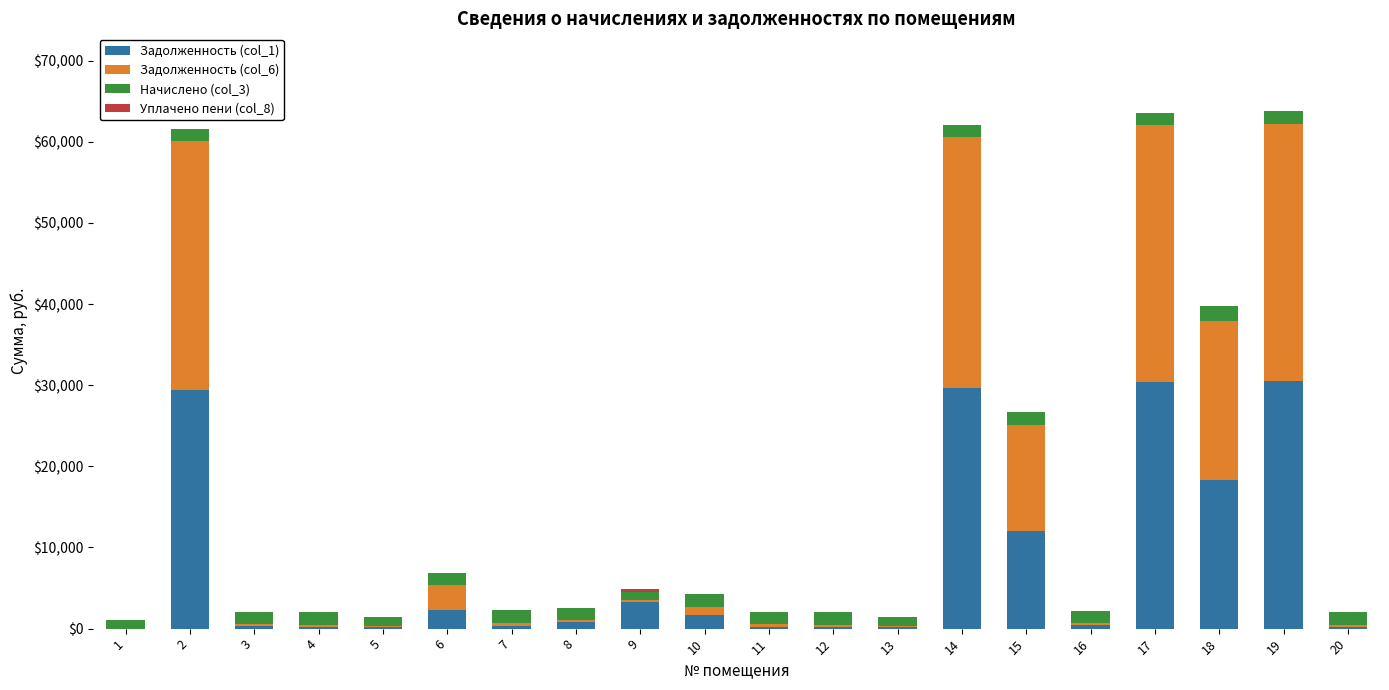

At which category is the sum across all series the highest?

19